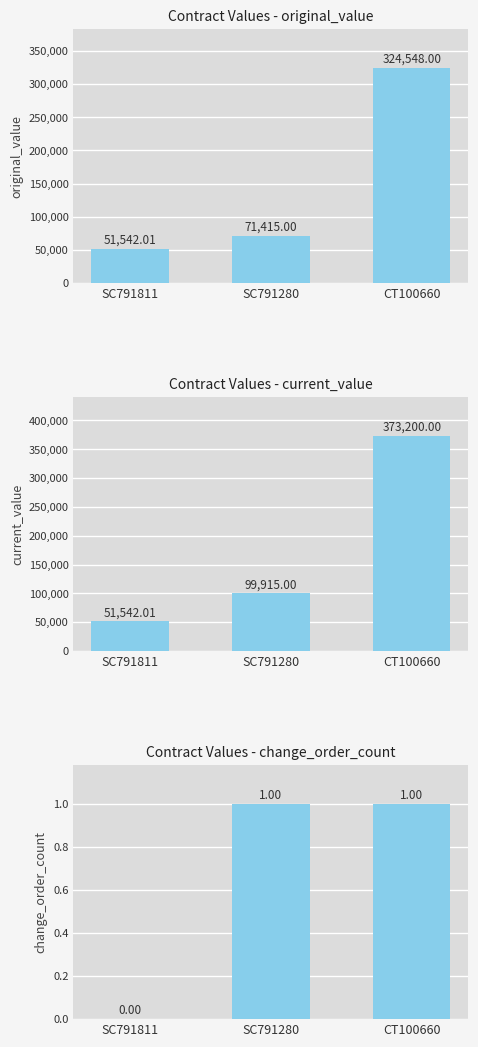

Rank the series by their maximum value, from highest to lowest.

current_value, original_value, change_order_count